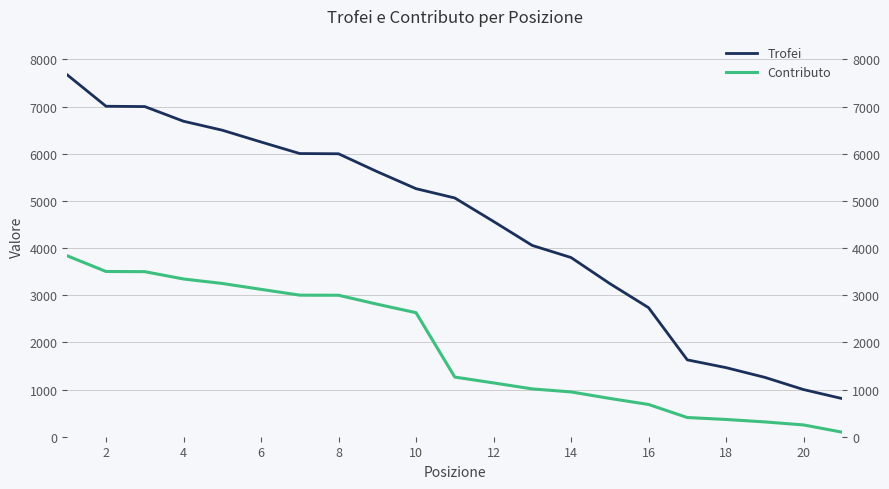

How many data points in Trofei are above 5063?

10